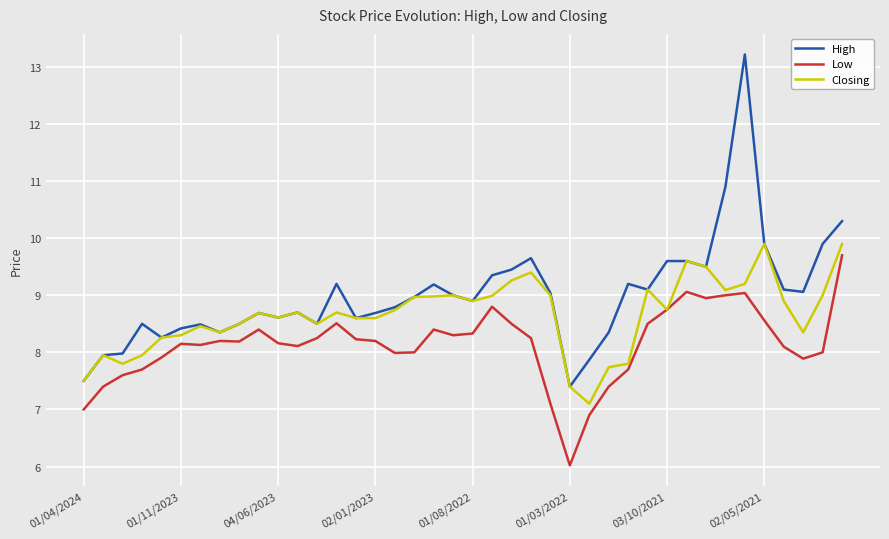

List the series in order of their overall mean, highest first.

High, Closing, Low